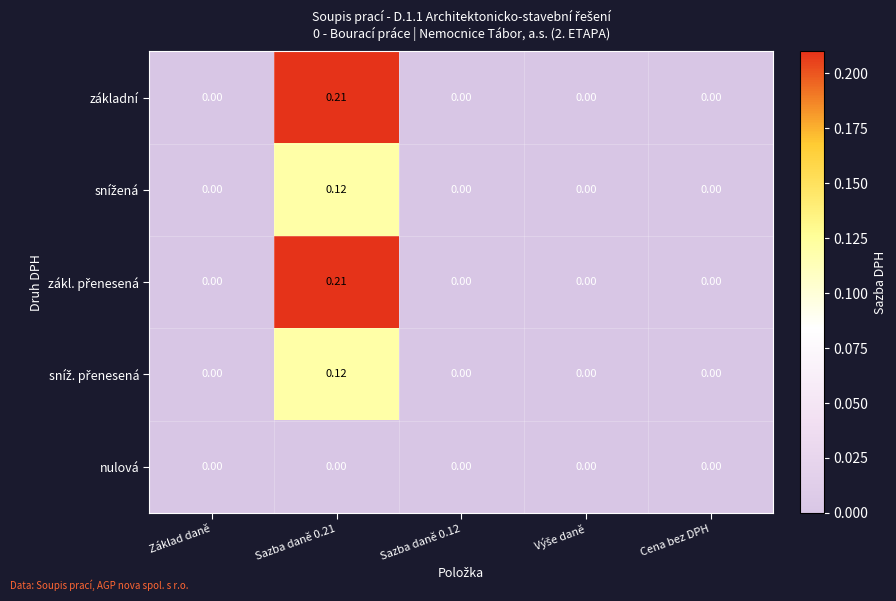

Between Základ daně and Sazba daně 0.21, which series saw the biggest shift?

základní